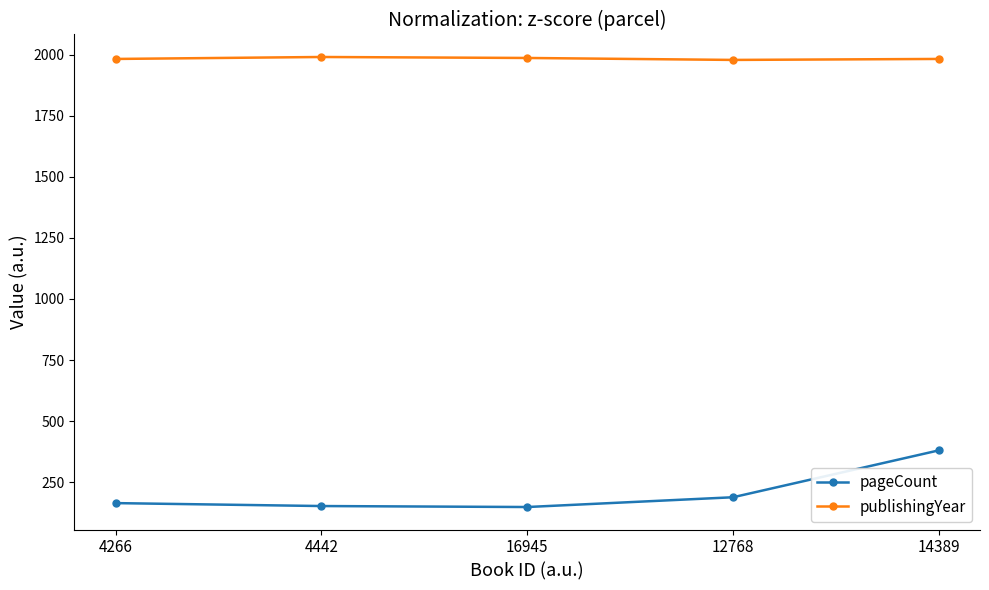

True or false: pageCount and publishingYear intersect in this chart.

False